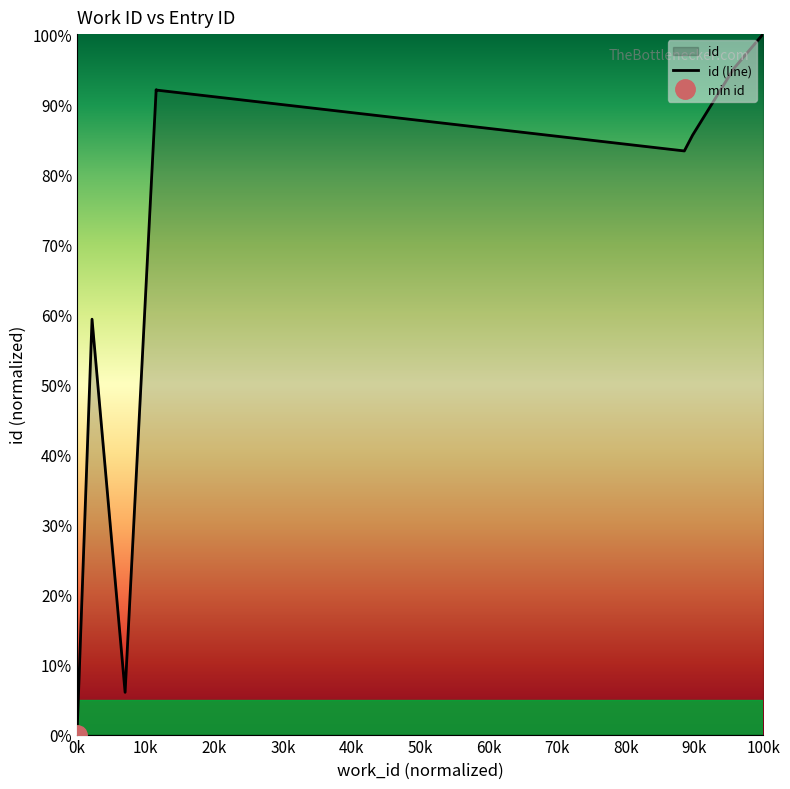

At which category does the chart reach its minimum across all series?

0k